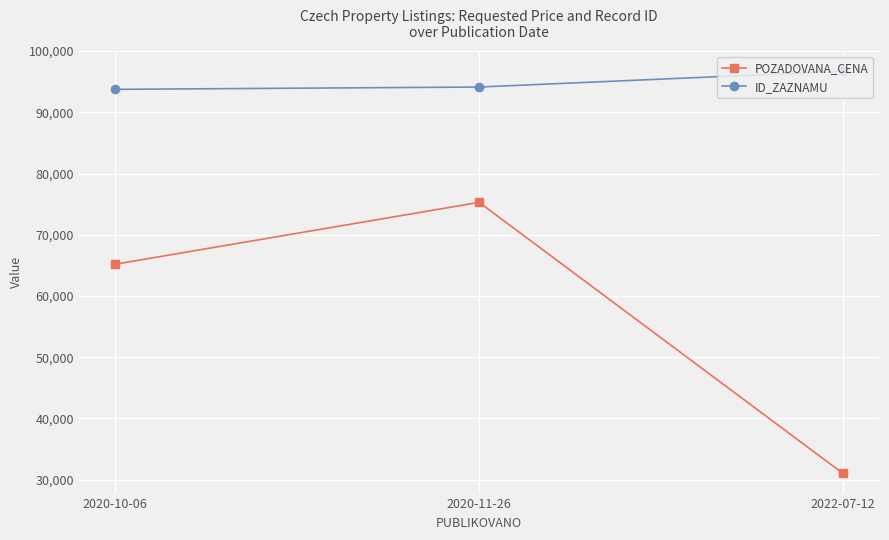

Which label corresponds to the smallest value in the chart?

2022-07-12